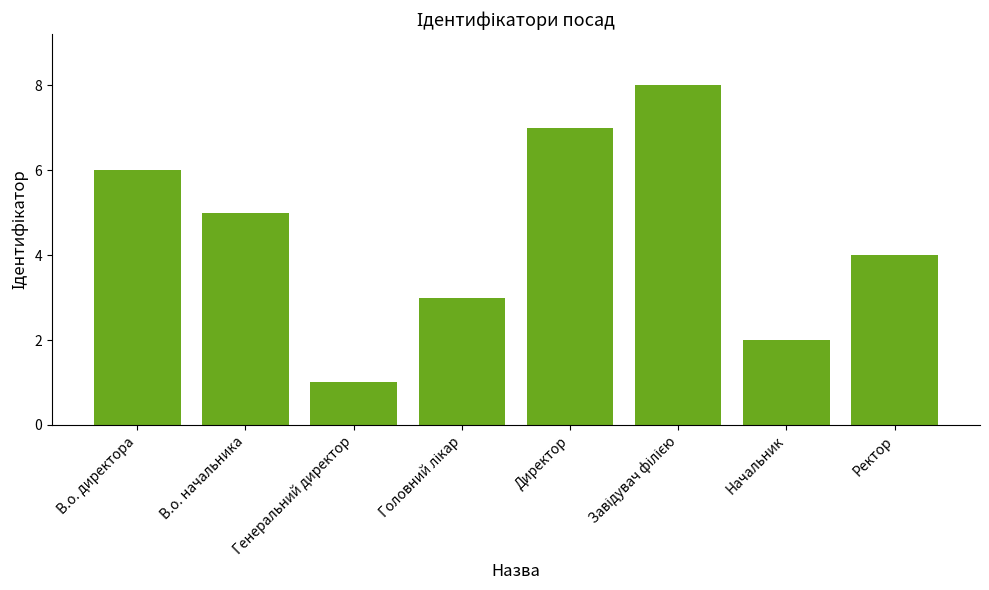

How many series are shown in this chart?

1